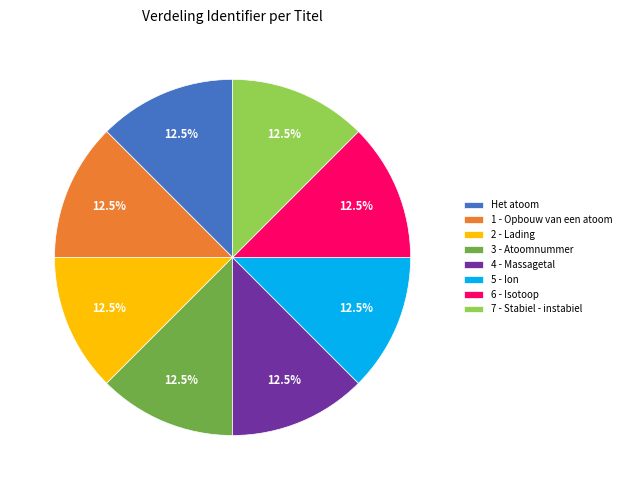

Is 7 - Stabiel - instabiel the majority of the pie?

No